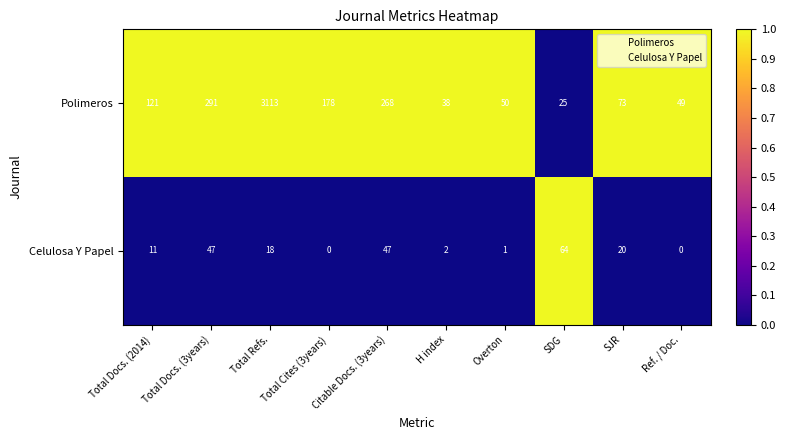

At Total Refs., list the series in order from smallest to largest.

Celulosa Y Papel, Polimeros